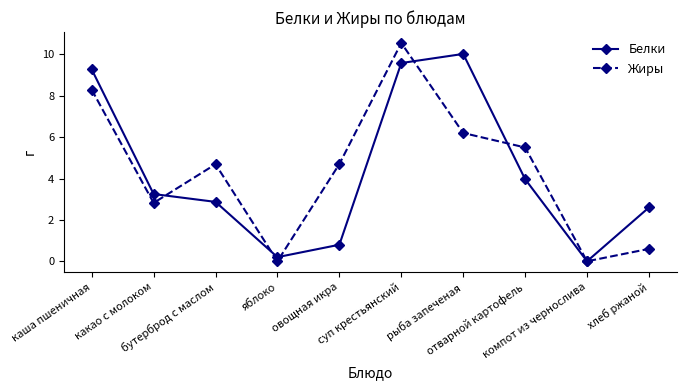

Where do Белки and Жиры first cross each other?

какао с молоком and бутерброд с маслом